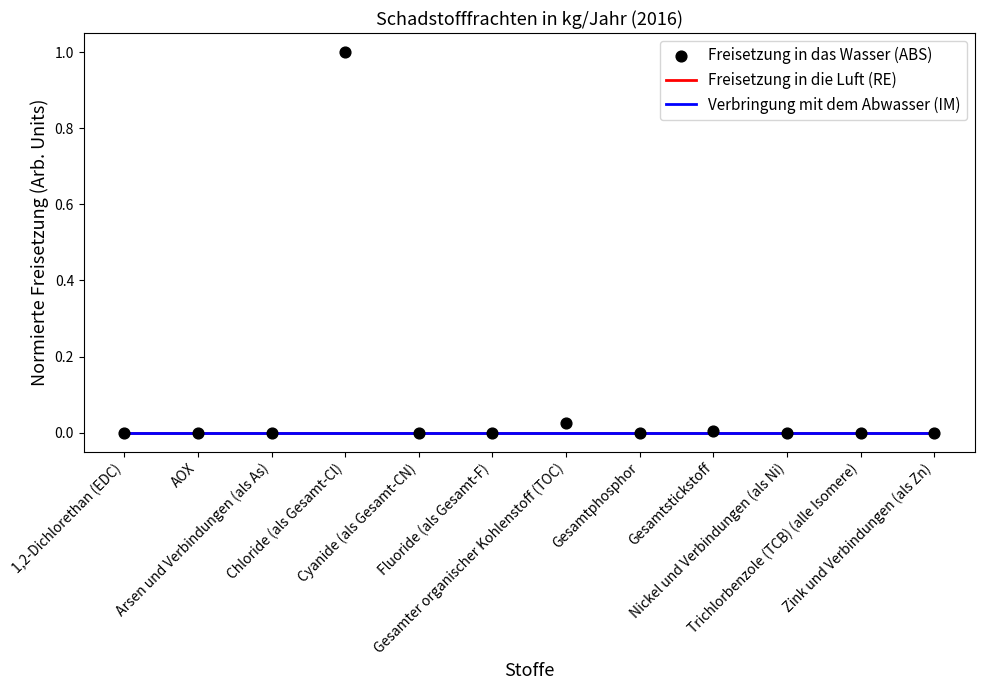

Which series reaches the minimum Y coordinate?

Freisetzung in die Luft (RE)